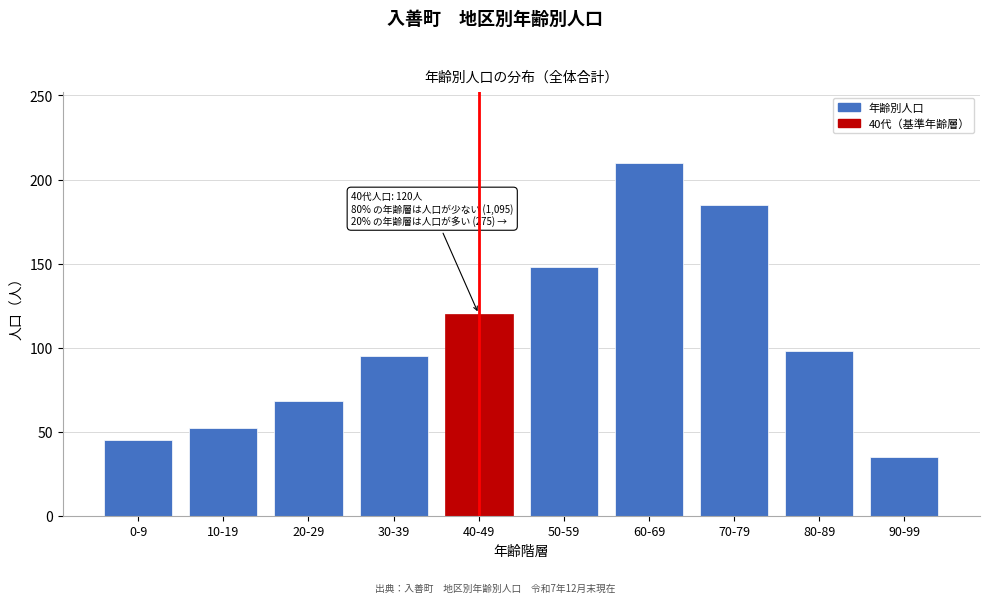

Reading left to right, extract all data points from this chart.

45	52	68	95	120	148	210	185	98	35